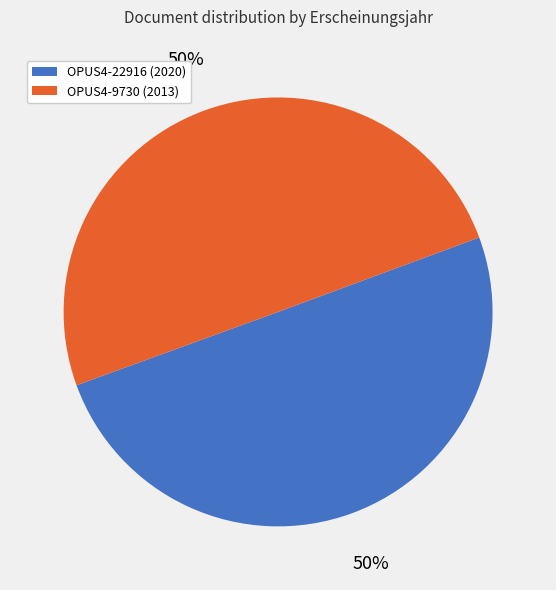

How many segments does this pie chart have?

2